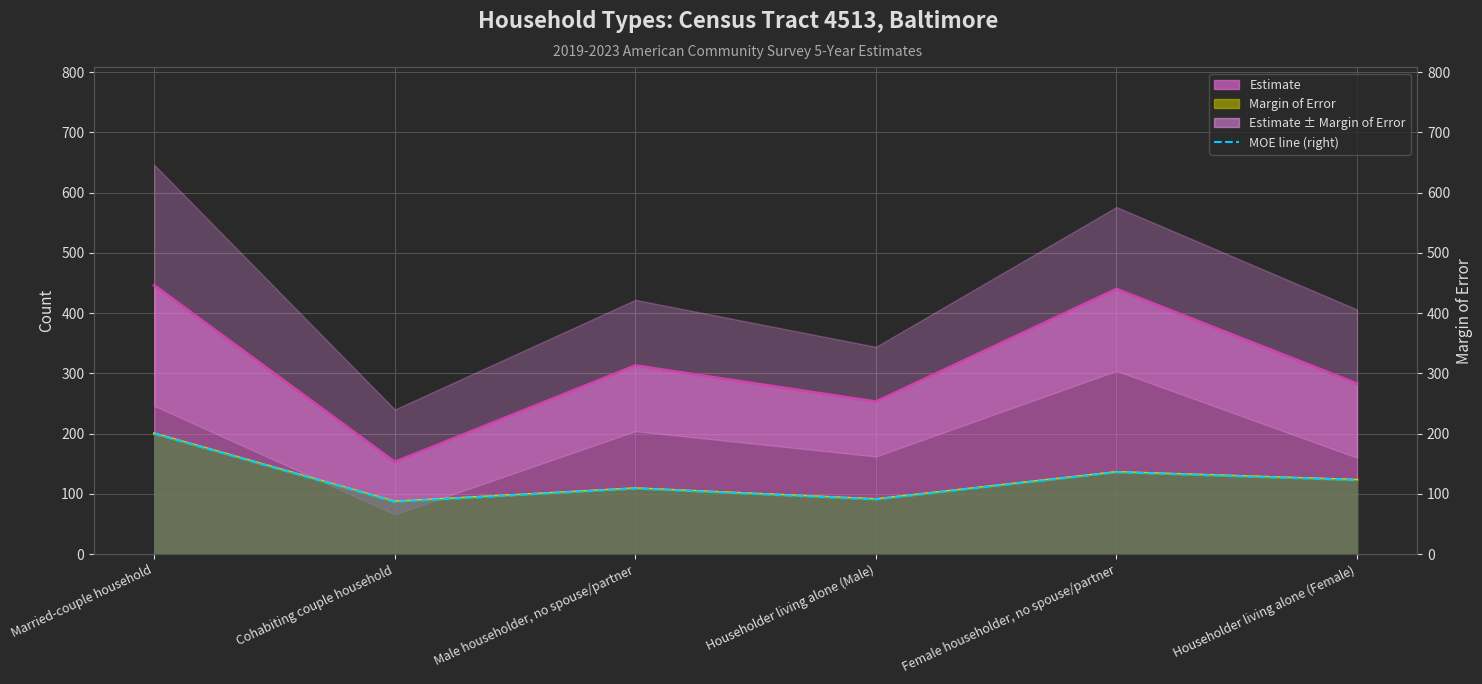

The value at Cohabiting couple household is 87. True or false?

True